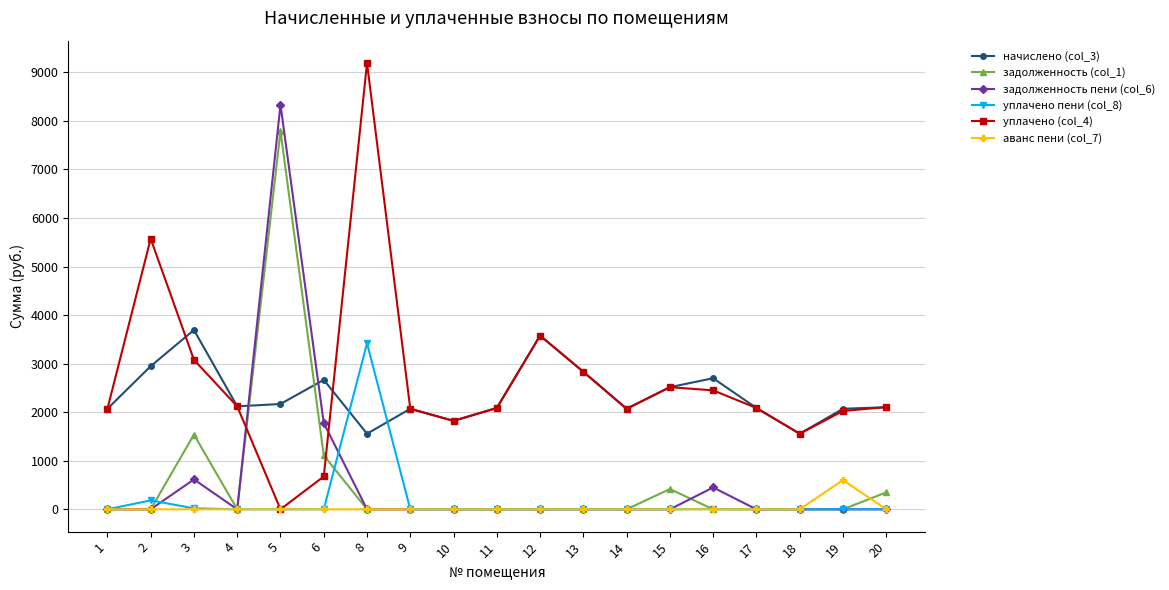

What is the sum of all аванс пени (col_7) values?

600.6